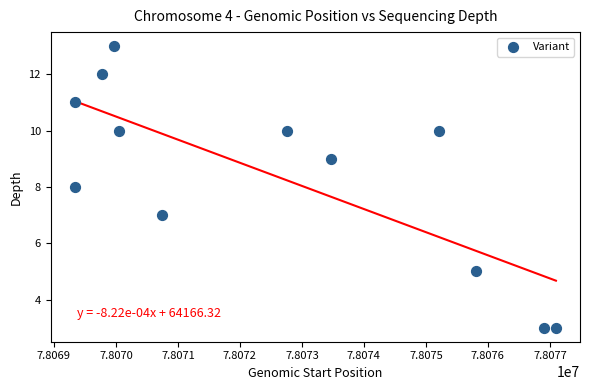

What is the average X value?

78072537